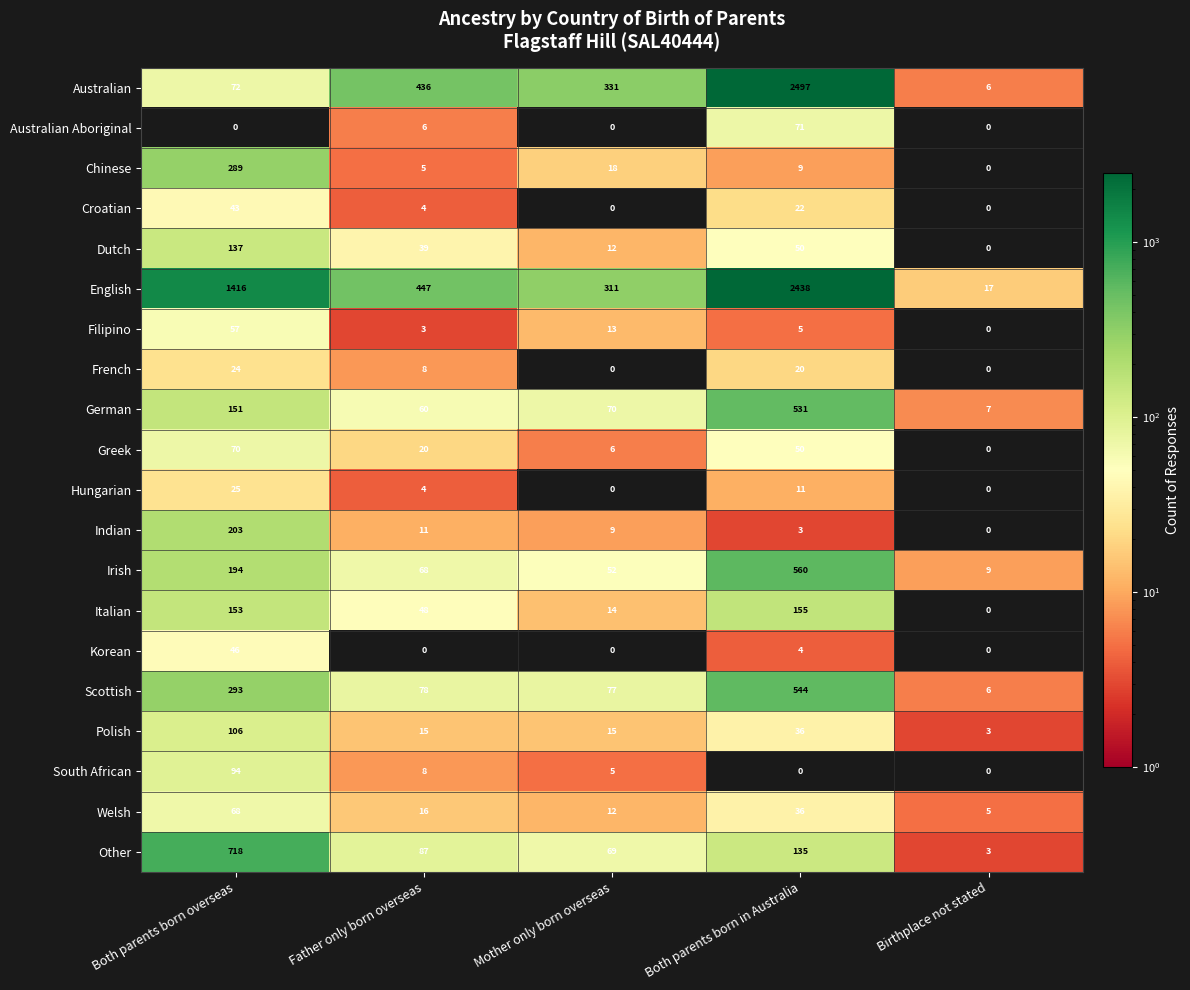

At which label does English first exceed 447?

Both parents born overseas